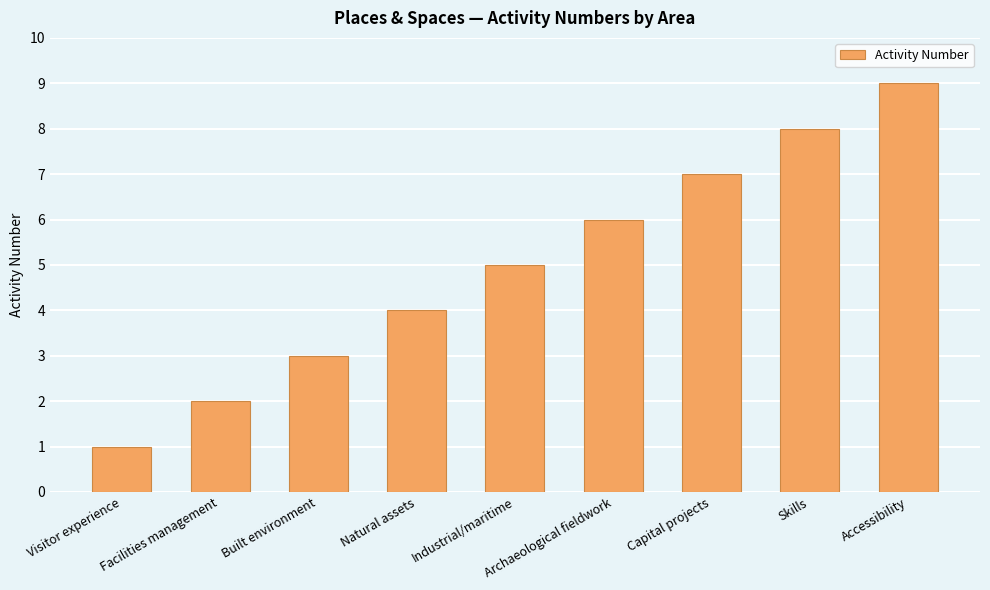

Does the chart contain any negative values?

No